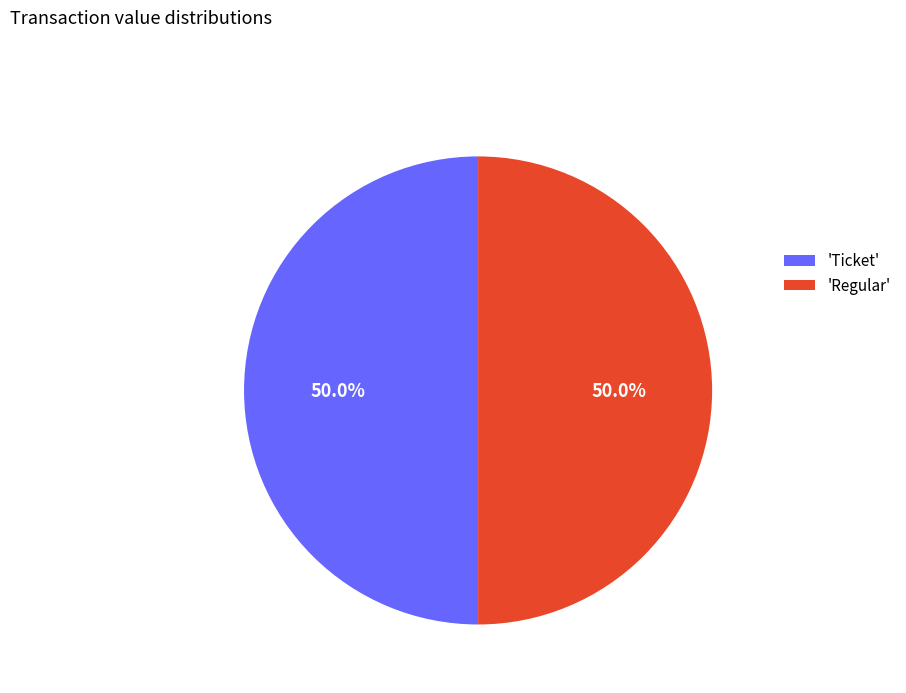

What portion of the pie excludes 'Regular'?

50.0%